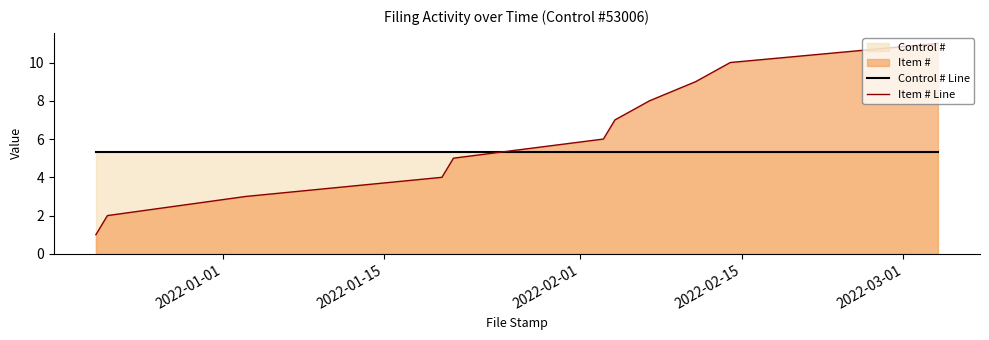

Count the number of data series in this chart.

2